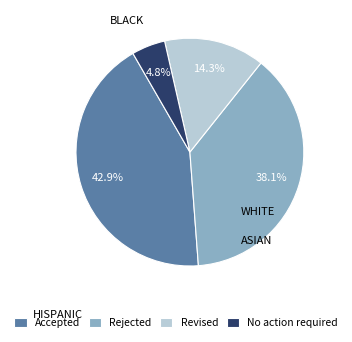

The No action required slice represents 12% of the pie. True or false?

False